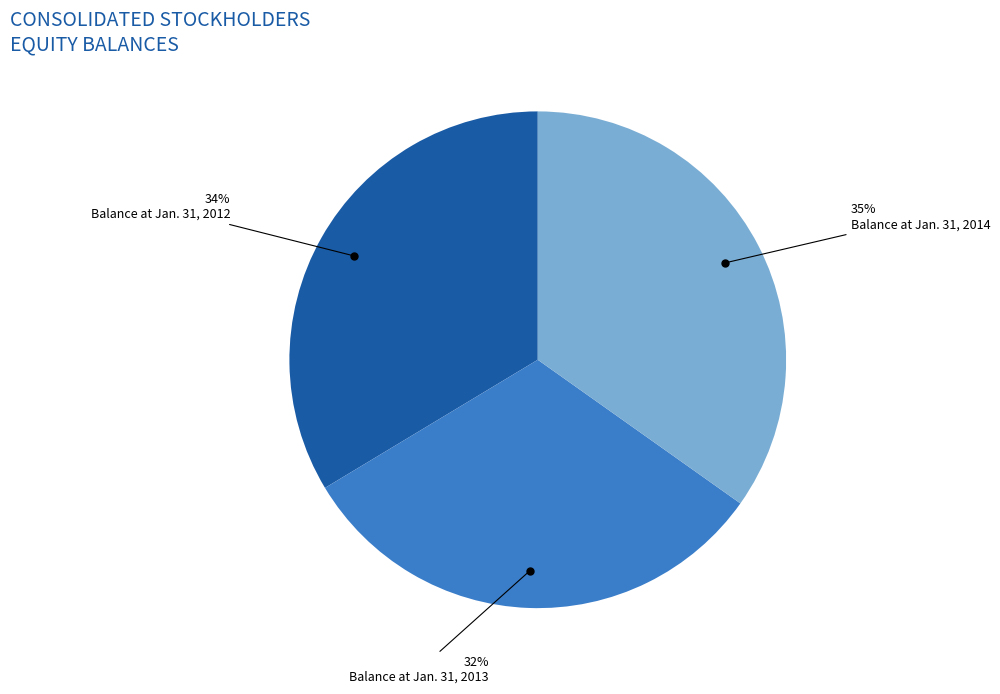

To the nearest percent, what portion does Balance at Jan. 31, 2013 represent?

32%